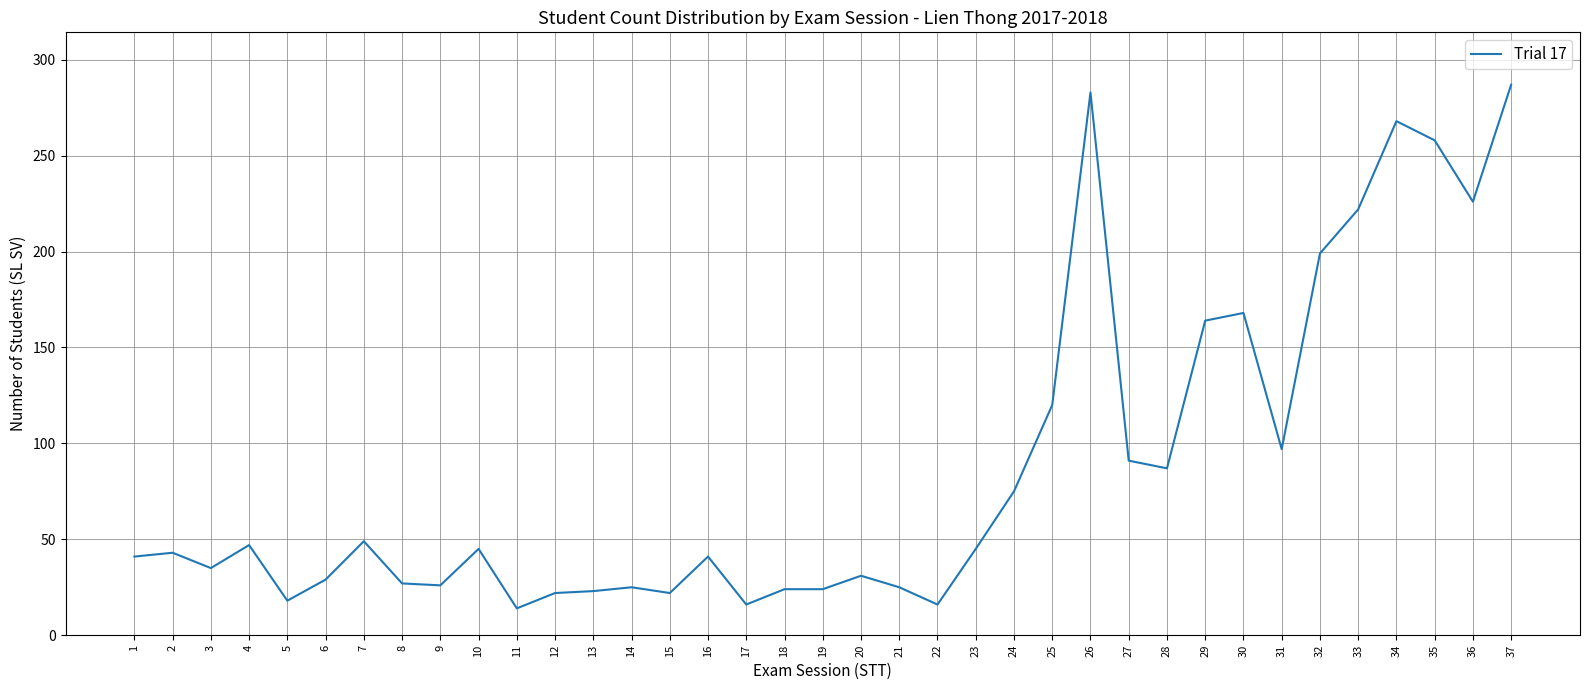

Does the chart have visible grid lines?

Yes